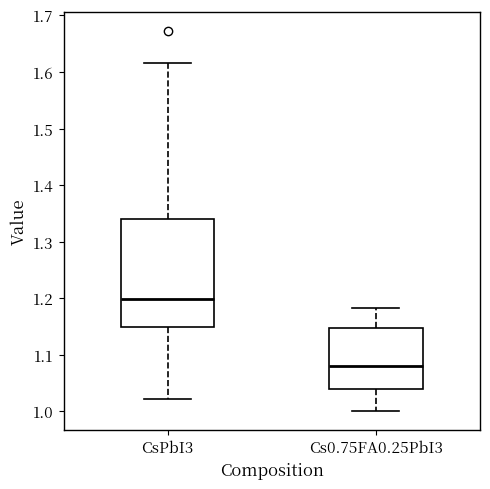

Which box is the tallest, from its lower edge to its upper edge?

CsPbI3